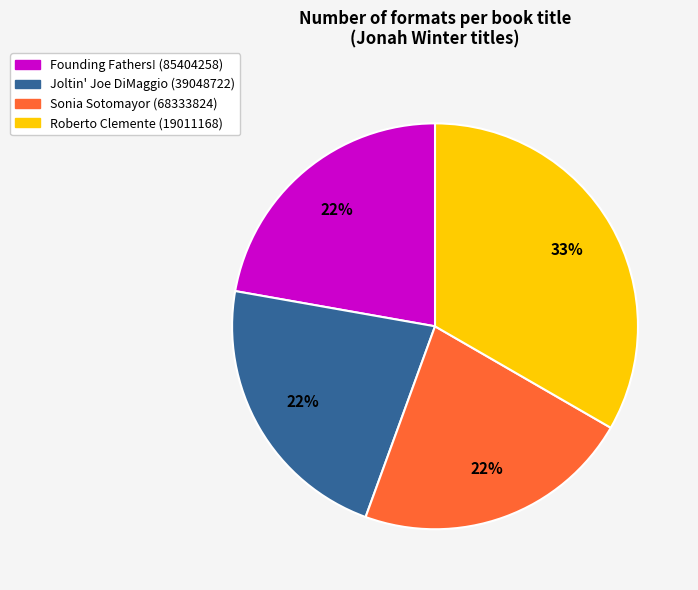

What is the largest slice in the pie chart?

Roberto Clemente (19011168)